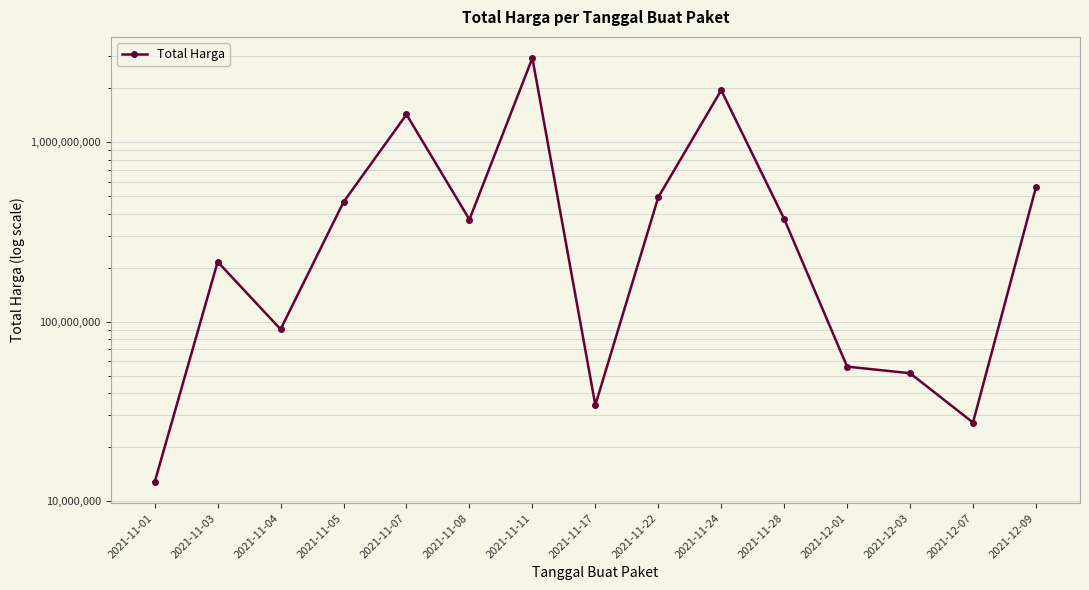

True or false: the data shows 6454434 at 2021-11-01.

False